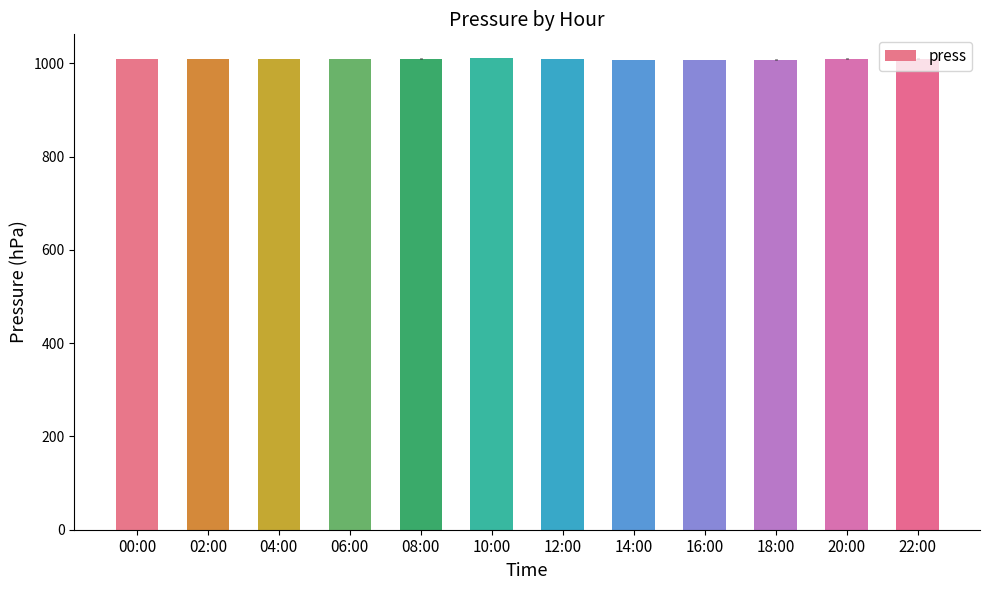

What is the greatest value displayed?

1011.6